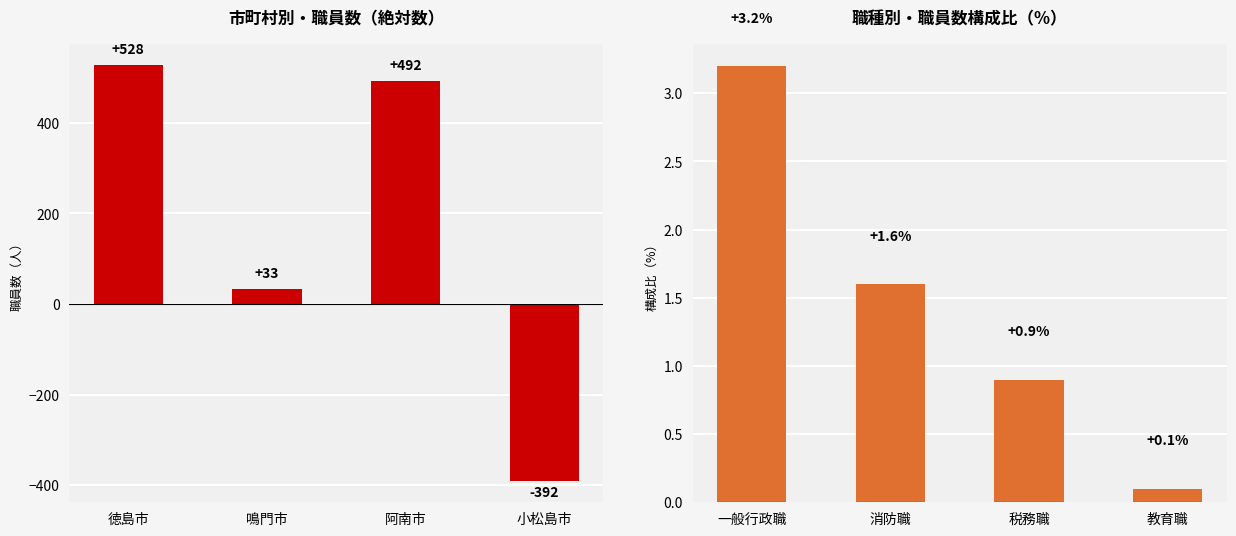

At how many categories does at least one series exceed -374?

4